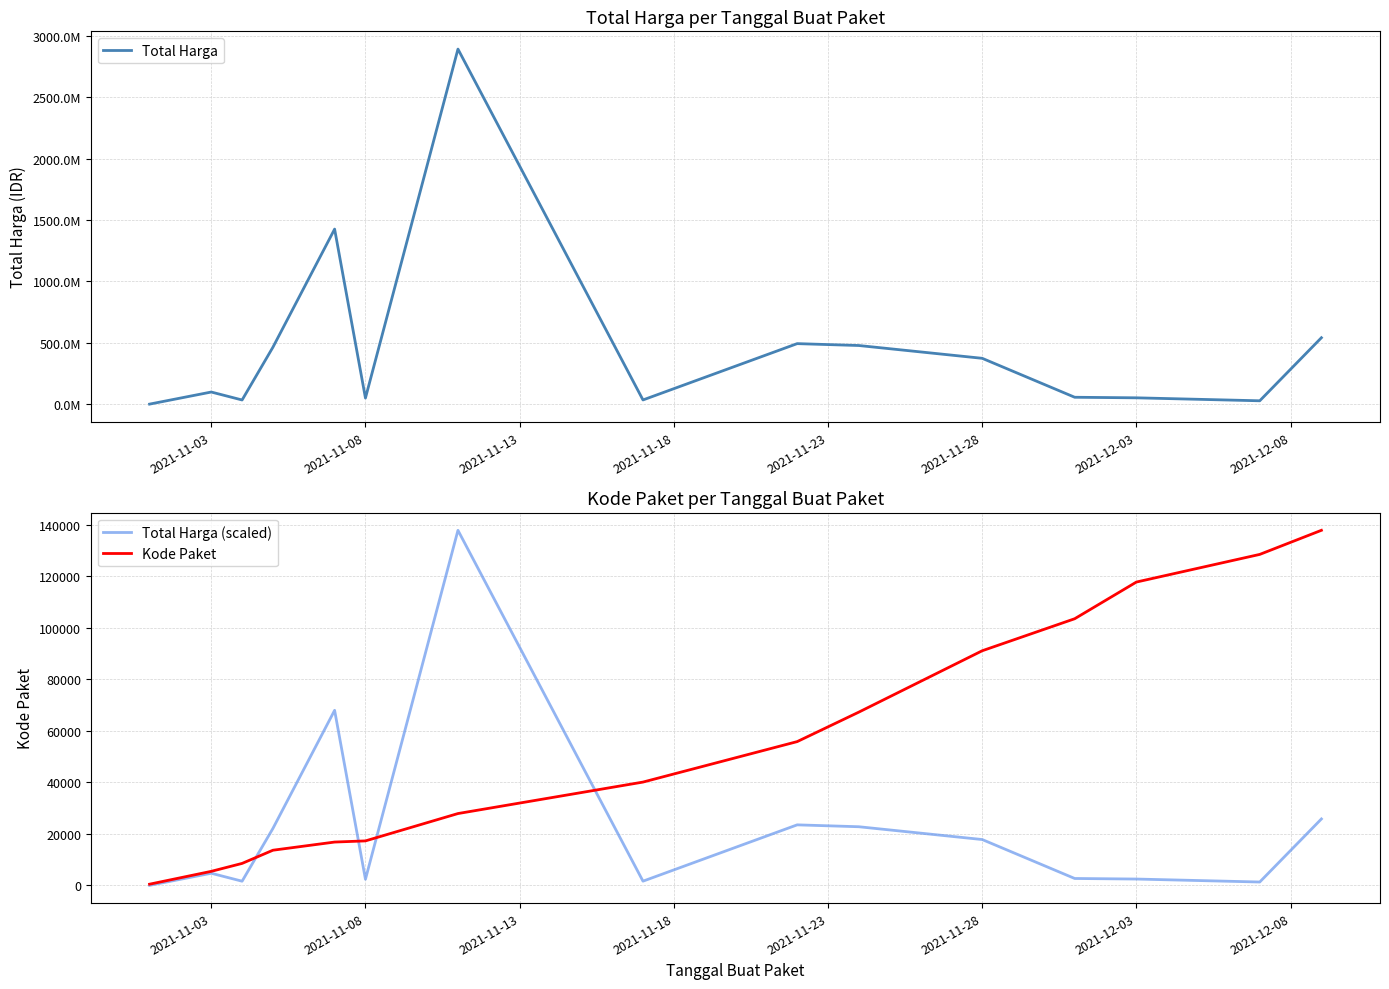

Is this an area chart (filled region under the line)?

No